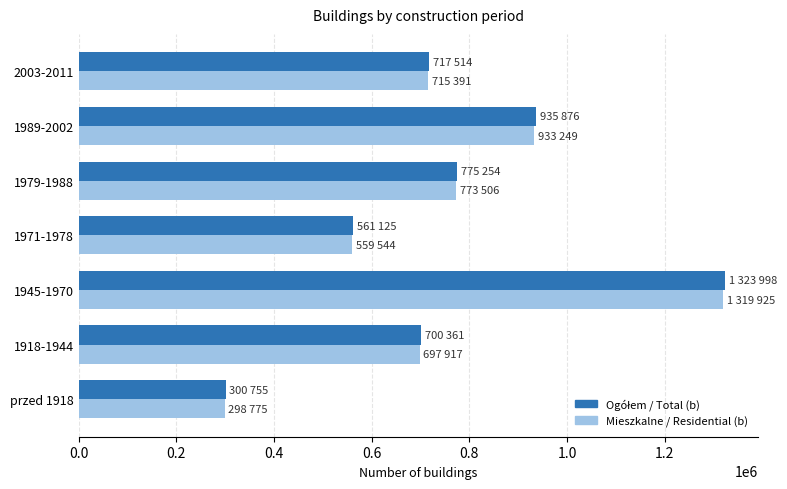

What is the difference between the maximum and minimum values in the Mieszkalne / Residential (b) series?

1021150